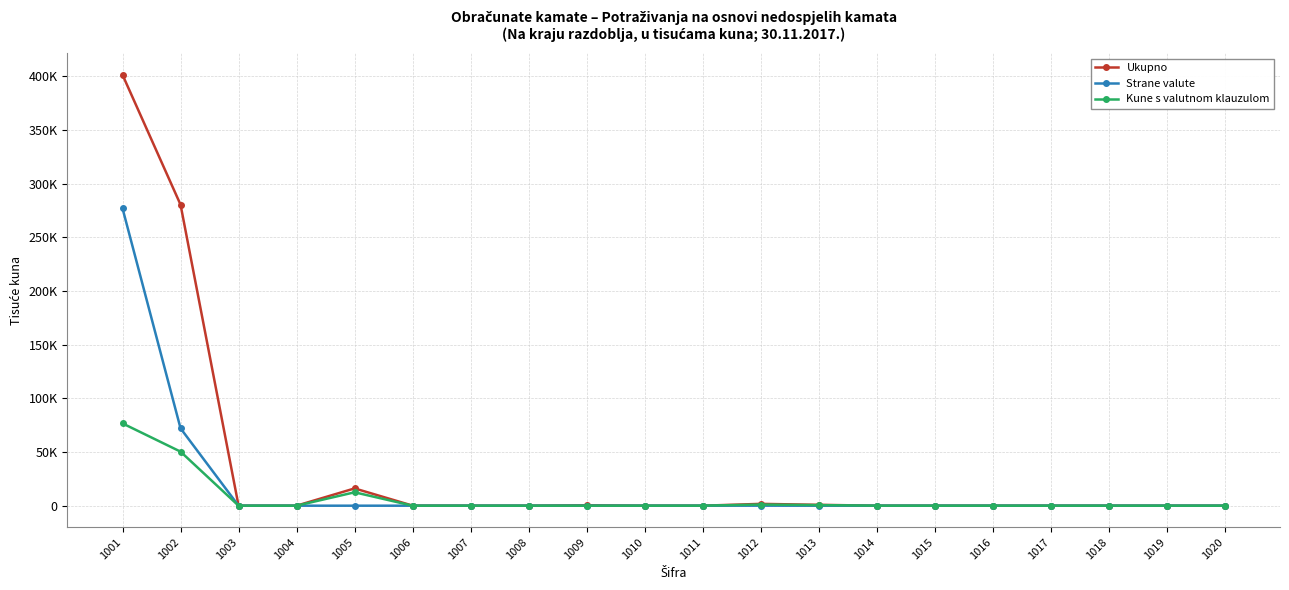

Rank the series at 1001 from highest to lowest value.

Ukupno, Strane valute, Kune s valutnom klauzulom